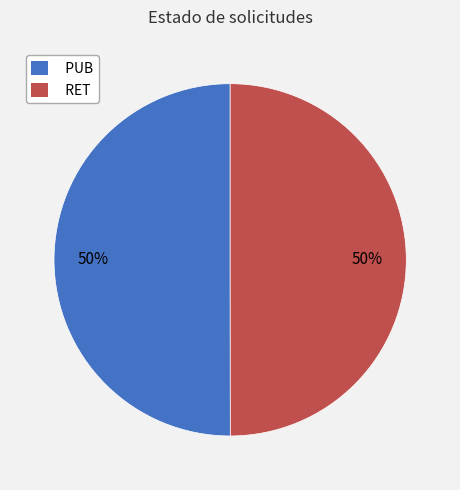

The RET slice represents 50% of the pie. True or false?

True